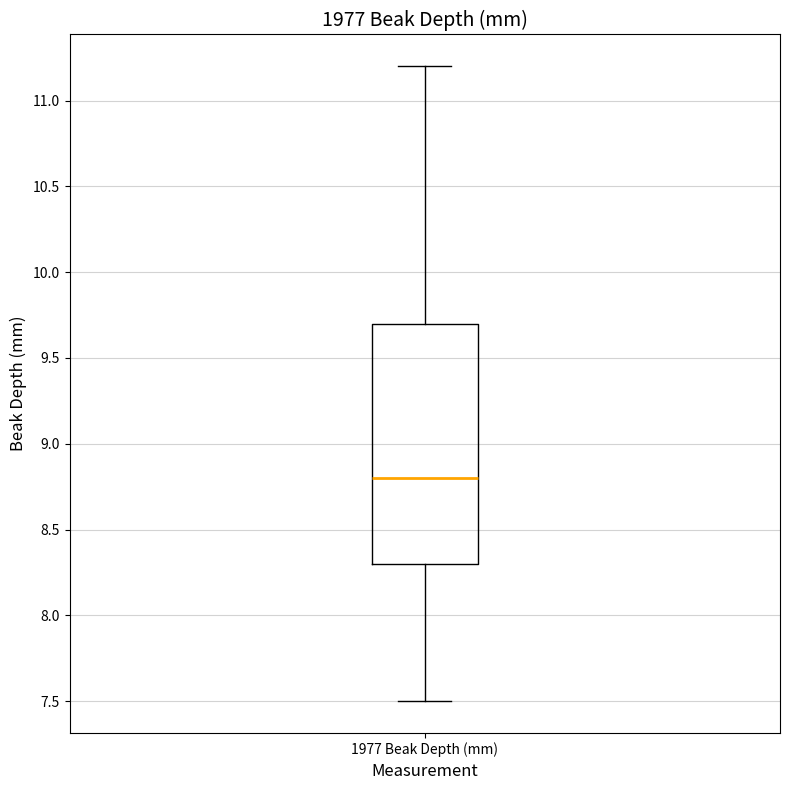

Read this box plot against the y-axis: the position of the median line, the range covered by the box, and the ends of both whiskers. The values are not printed on the chart, so give them approximately, as read against the axis.

median 8.8, box 8.3 to 9.7, whiskers 7.5 to 11.2